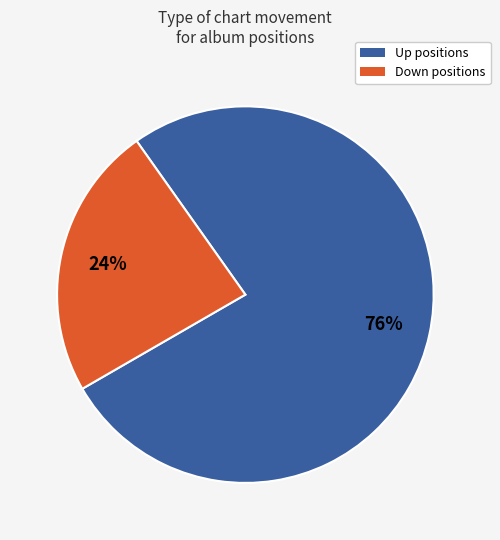

To the nearest percent, what is the combined percentage of Up positions and Down positions?

100%